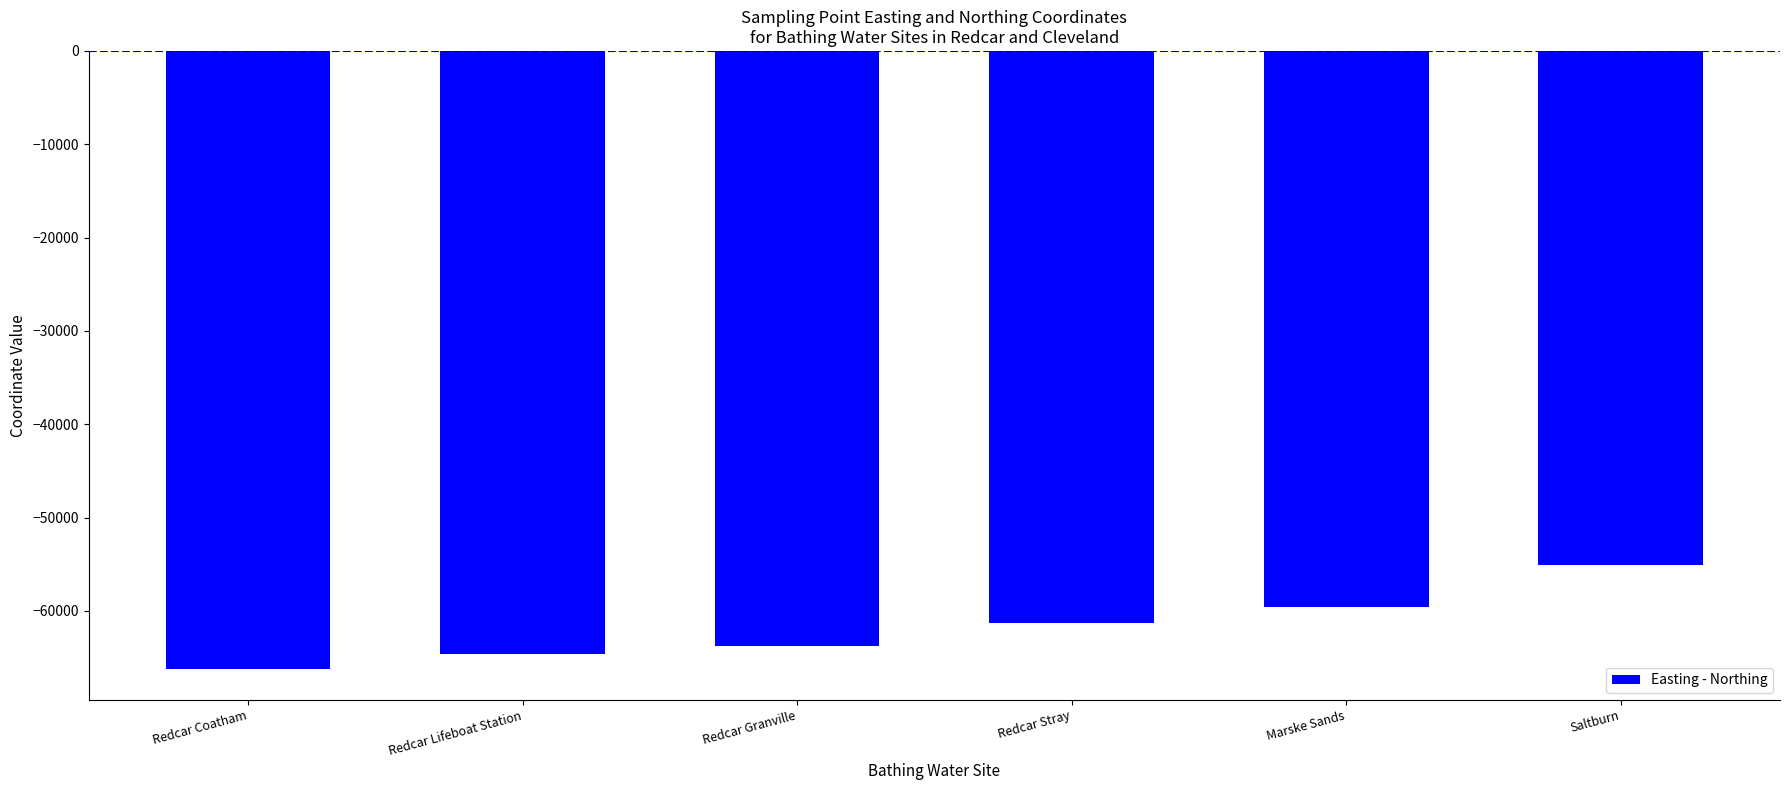

Reading left to right, extract all data points from this chart.

Redcar Coatham=-66200	Redcar Lifeboat Station=-64646	Redcar Granville=-63800	Redcar Stray=-61300	Marske Sands=-59600	Saltburn=-55098